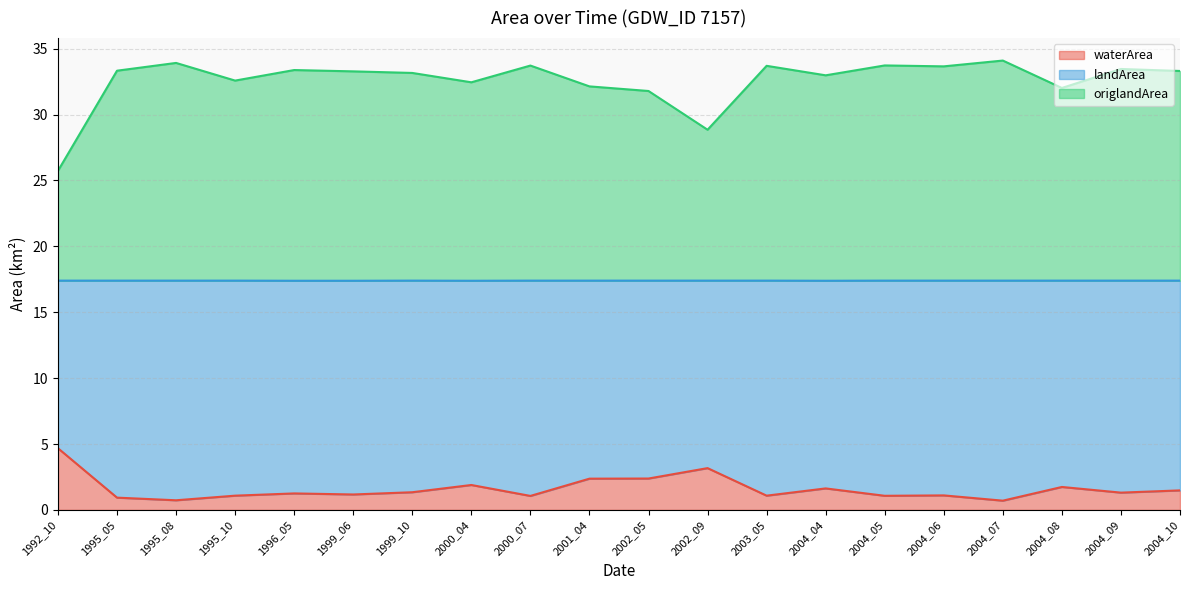

True or false: origlandArea and waterArea cross at least once.

False